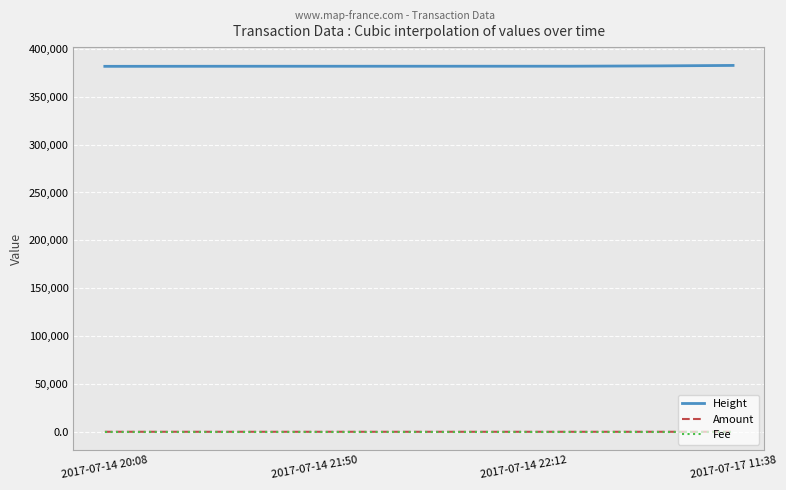

True or false: Height and Fee intersect in this chart.

False